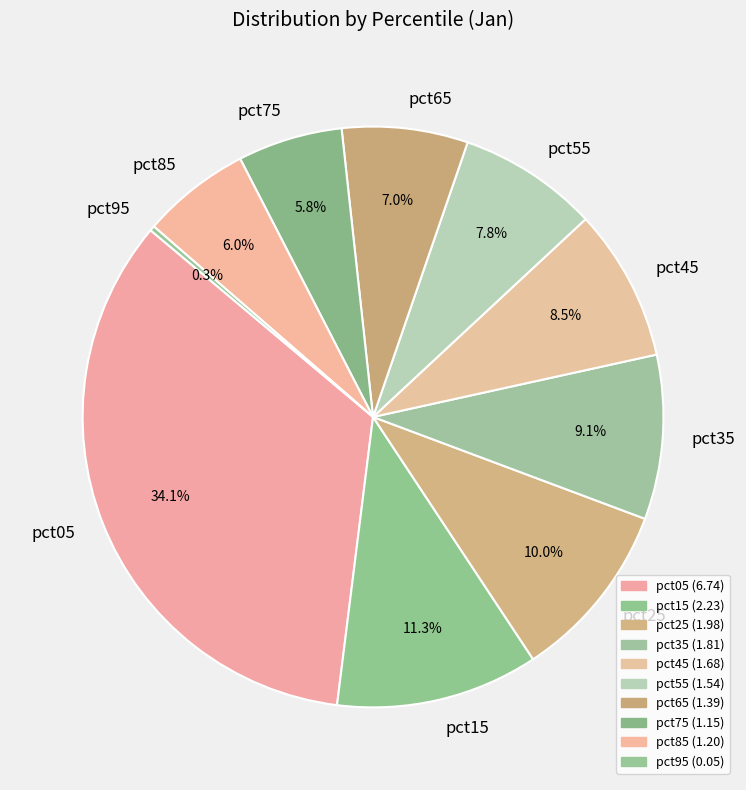

Is it true that pct55 is 8% of the pie?

True